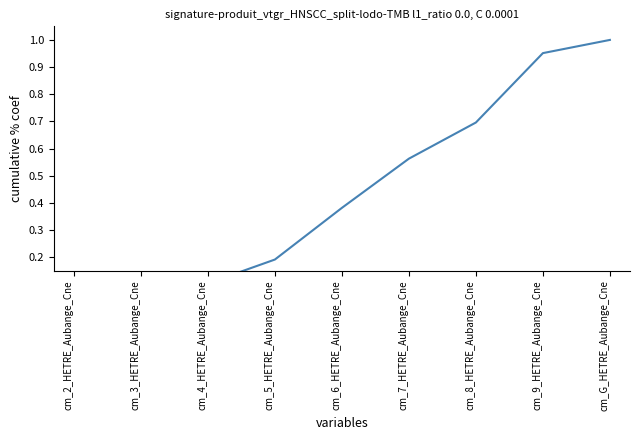

Where is the data nearest to the value 0?

cm_2_HETRE_Aubange_Cne